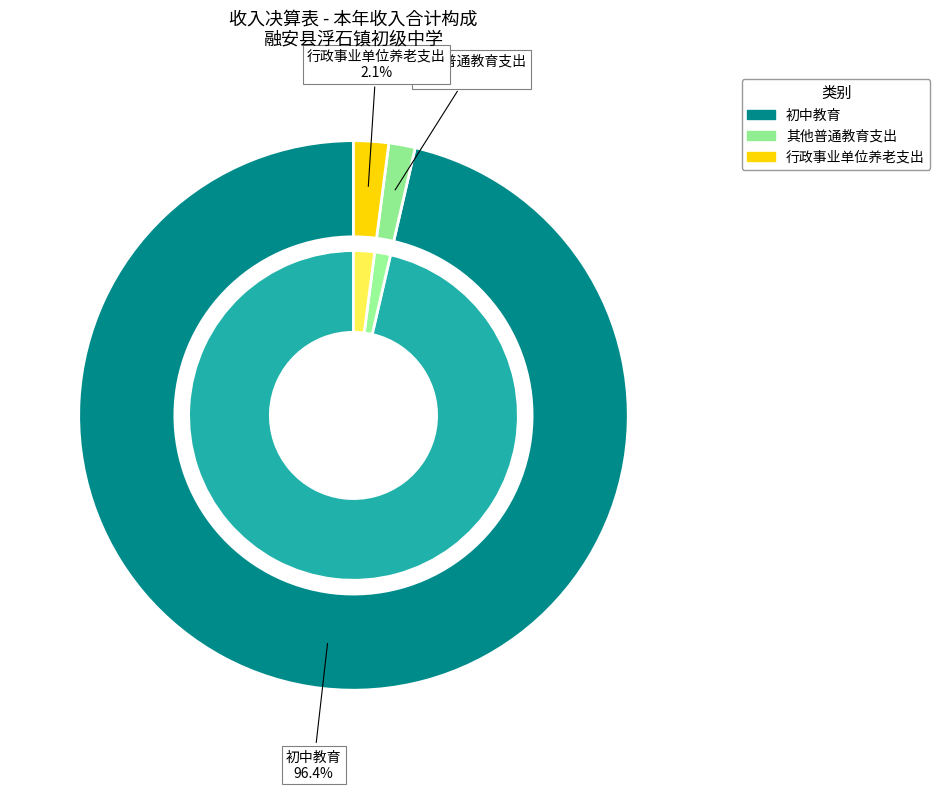

What is the change in value from 初中教育 to 其他普通教育支出?

-886.0